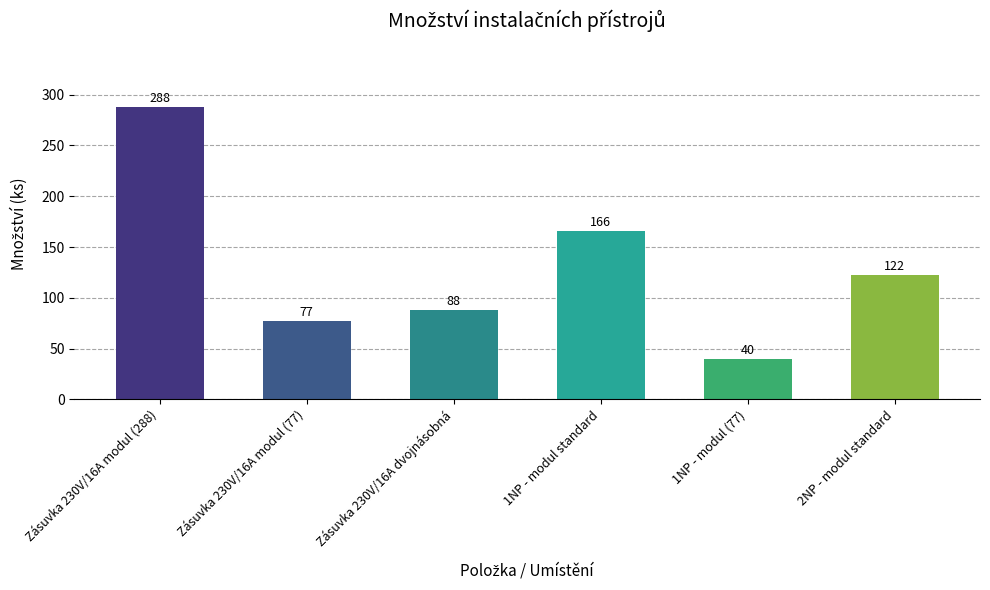

Are the bars grouped side by side (vs. stacked)?

No